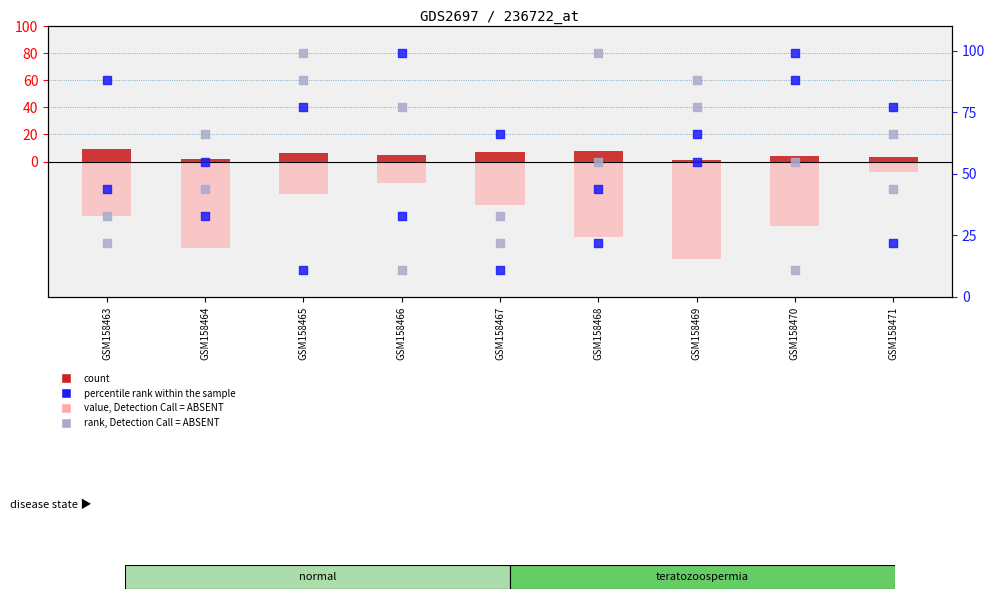

Which series has the largest Y range (max minus min)?

col_5